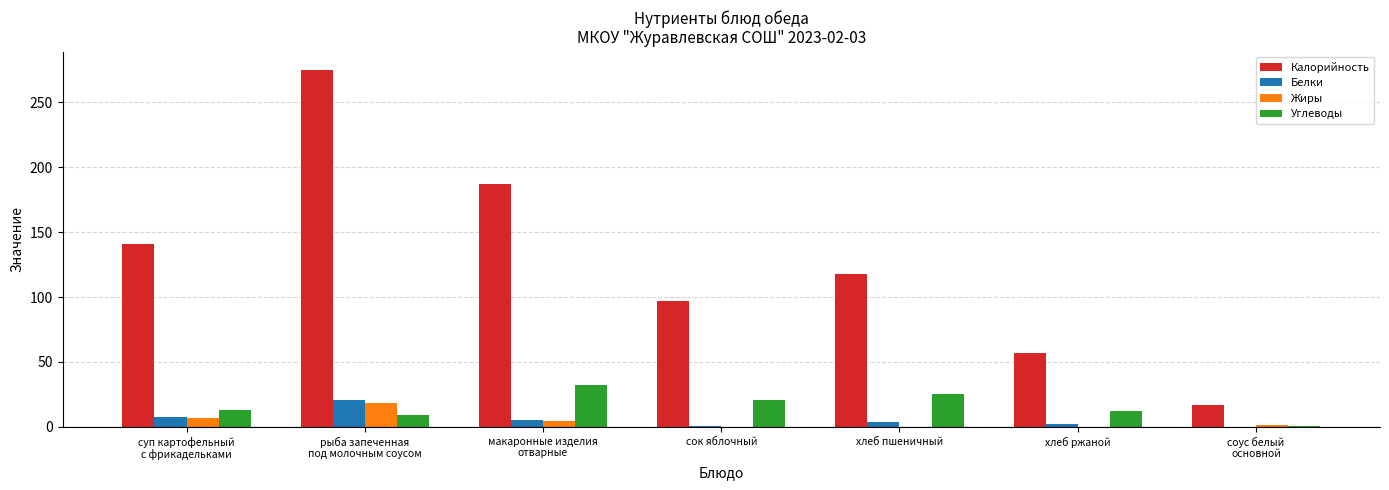

The value of Жиры at соус белый
основной is 1.4. True or false?

True